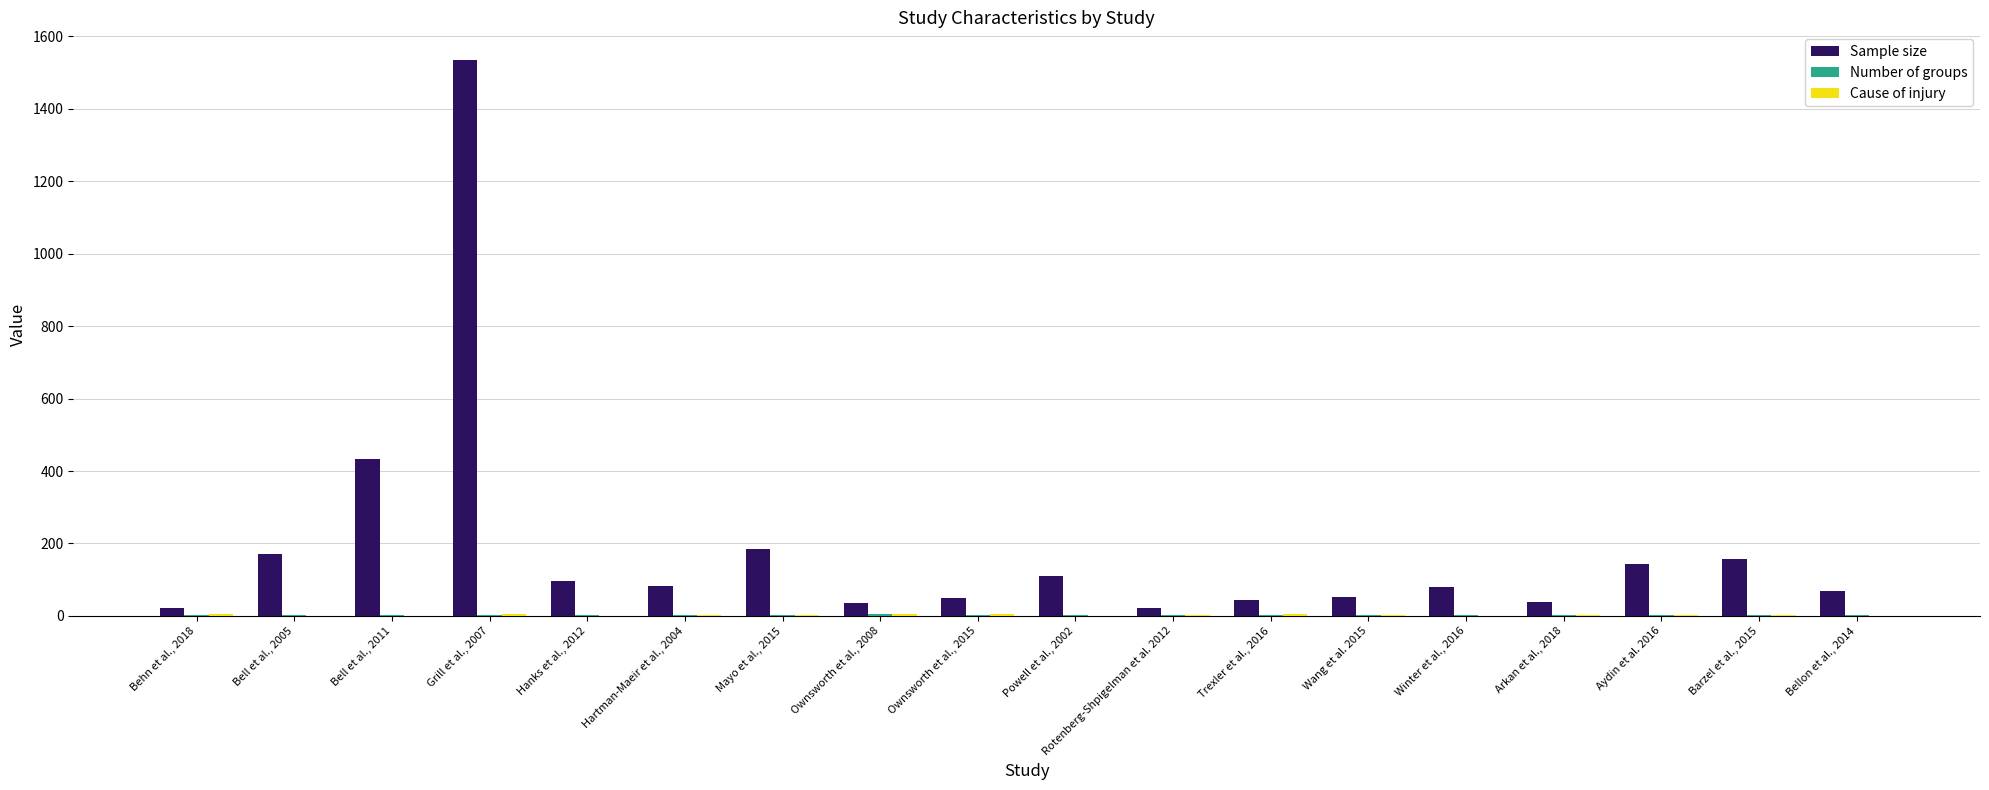

How many data points does each series have?

18